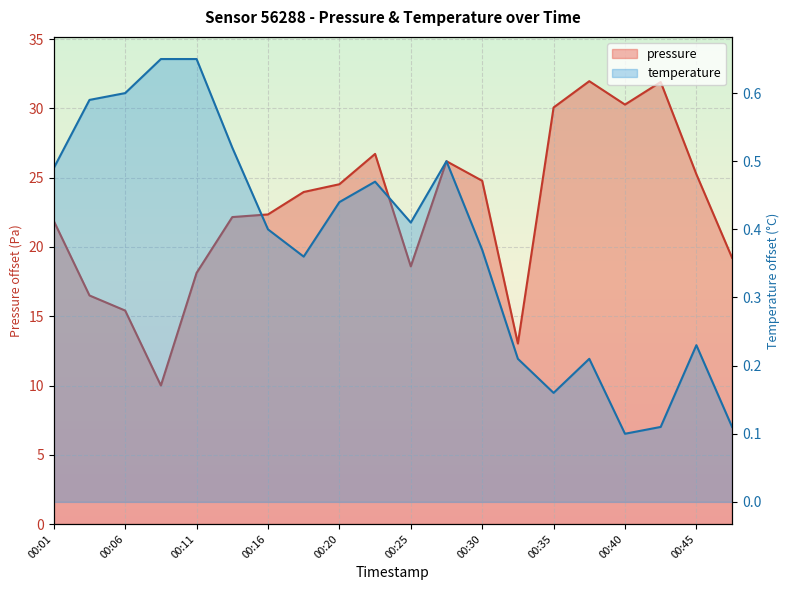

True or false: temperature has a value of 0.5 at 00:23.

True